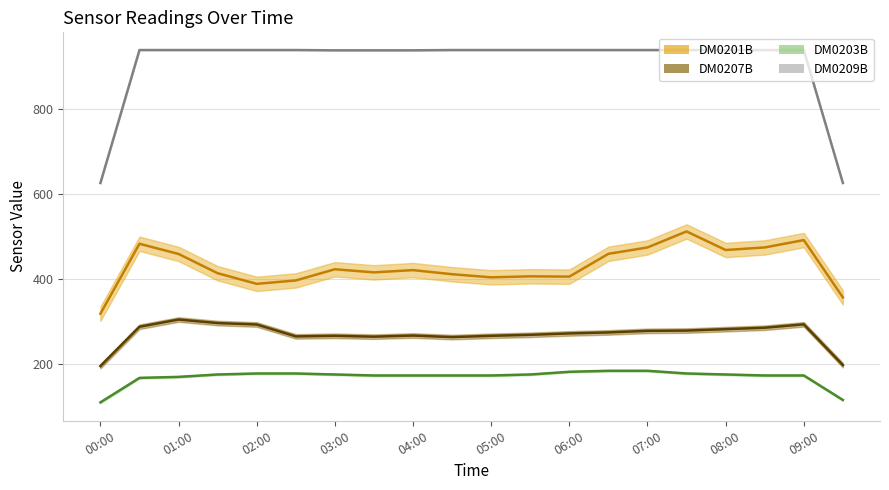

True or false: DM0201B (trend) and DM0203B (trend) intersect in this chart.

False